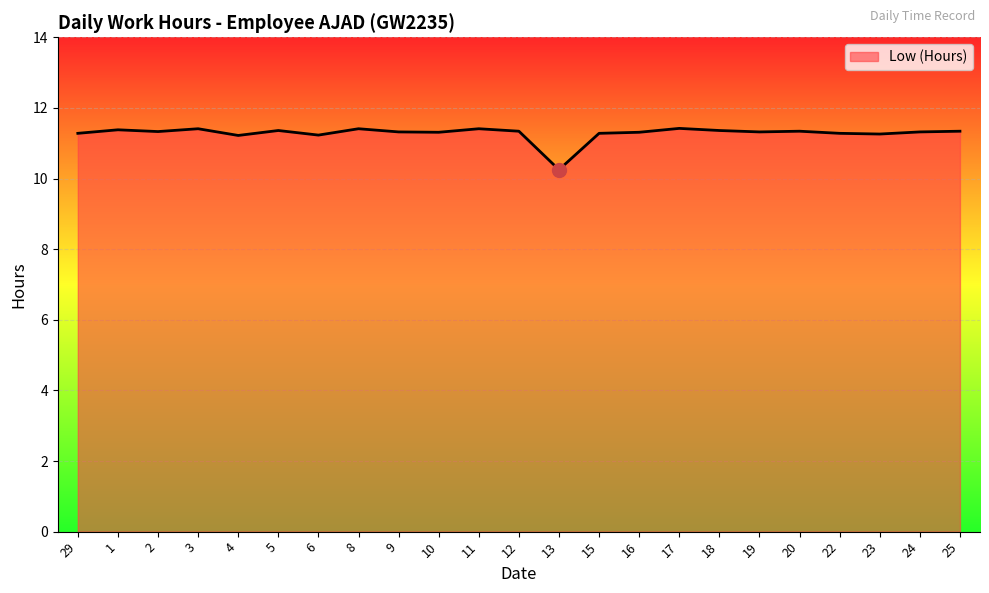

True or false: the data has more than 0 interior local peaks.

True